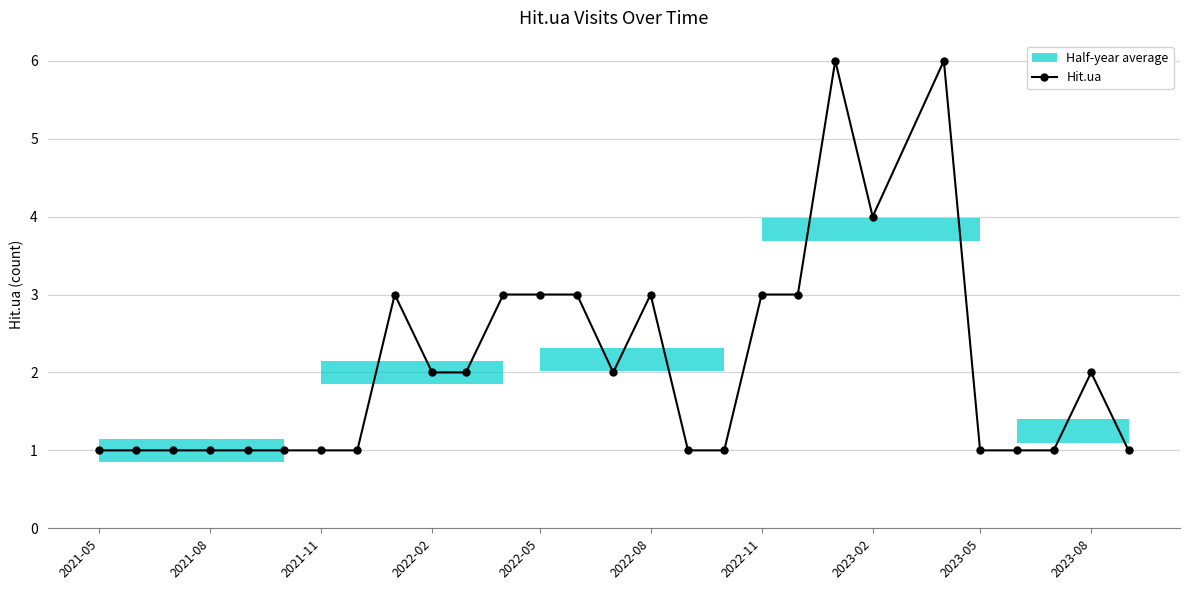

What is the highest value of the Hit.ua series?

6